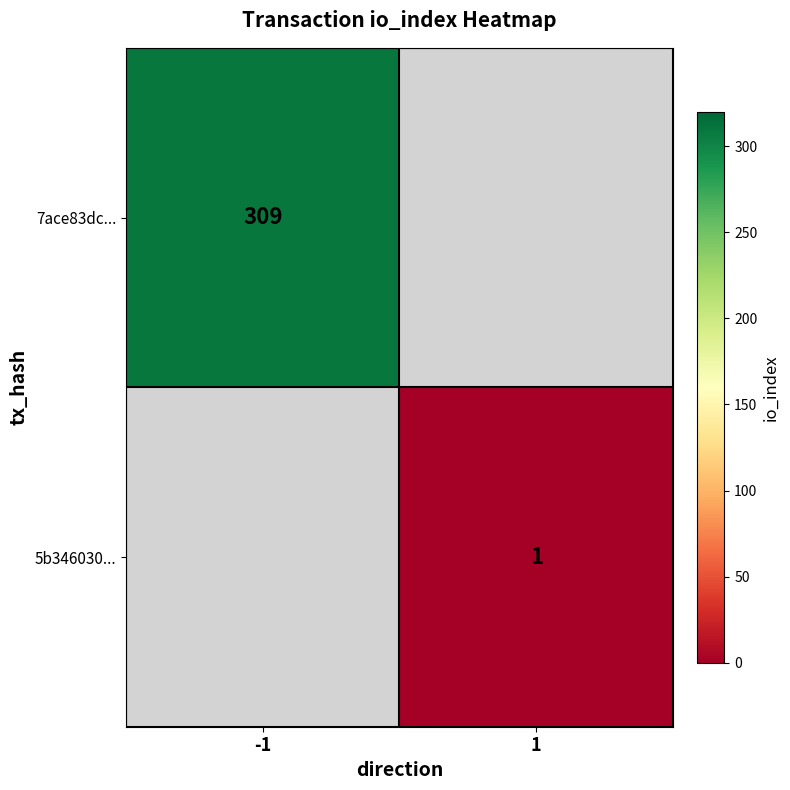

The 7ace83dc... series shows 309 at -1. True or false?

True